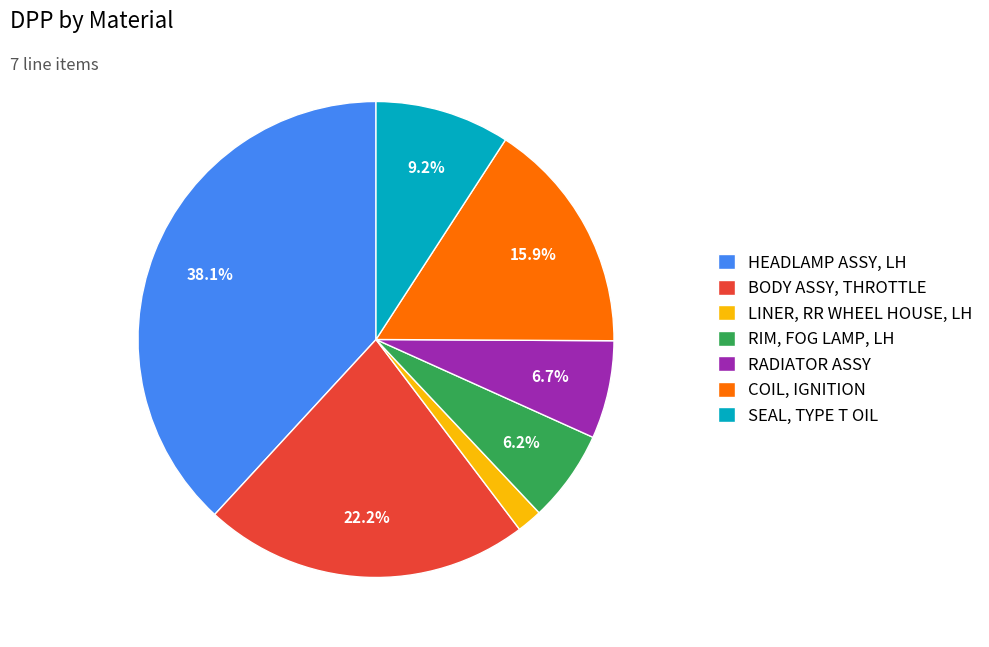

How many slices are in this pie chart?

7